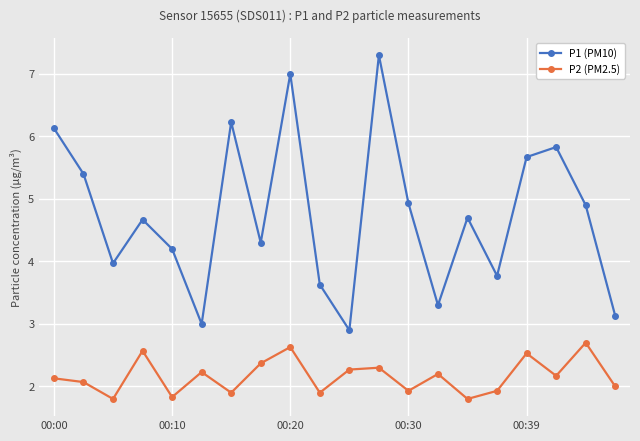

Which series has the largest range (max minus min)?

P1 (PM10)